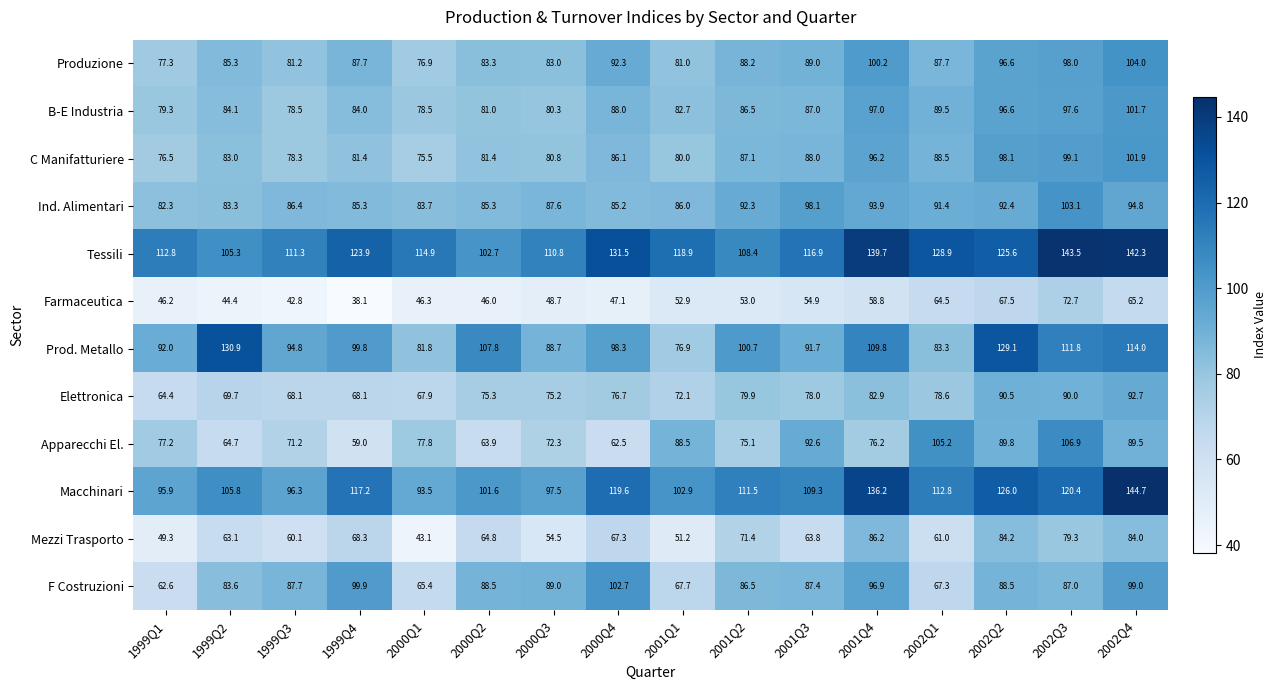

What is the sum of the Farmaceutica values at 1999Q3 and 1999Q4?

80.9